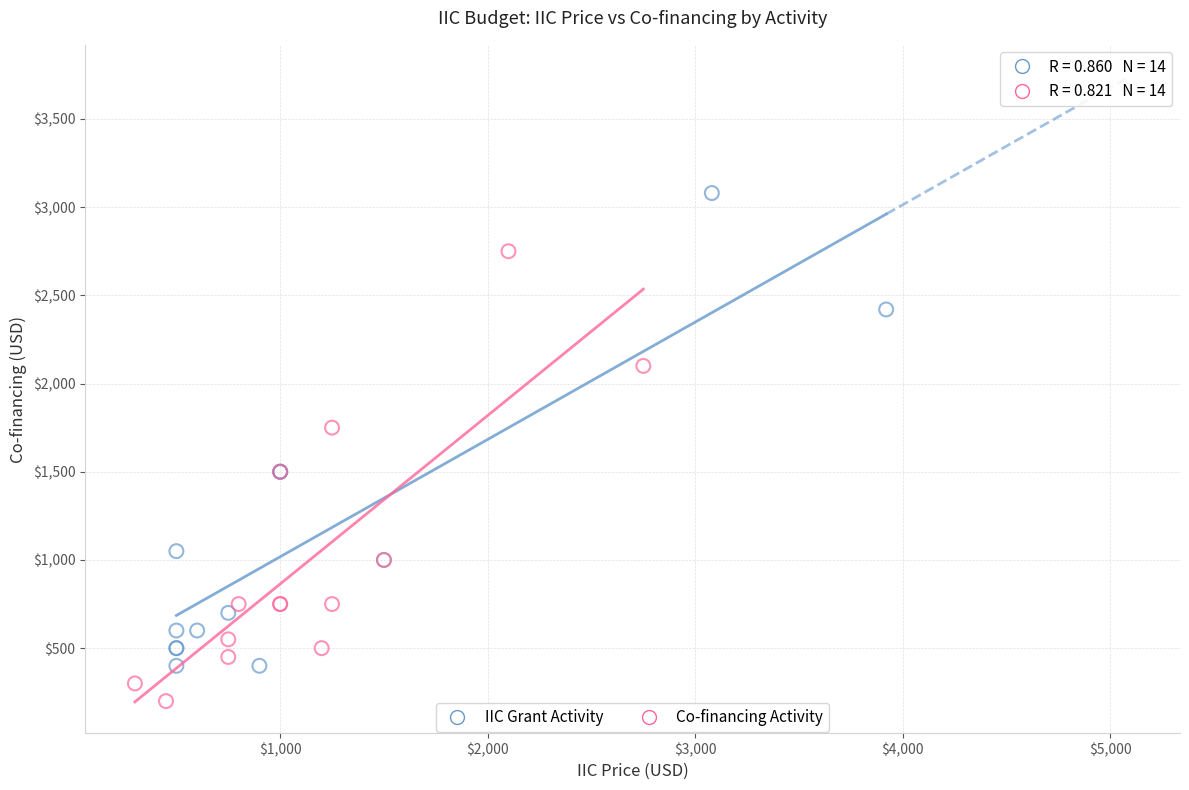

Which series contains the lowest Y value?

Co-financing Activity